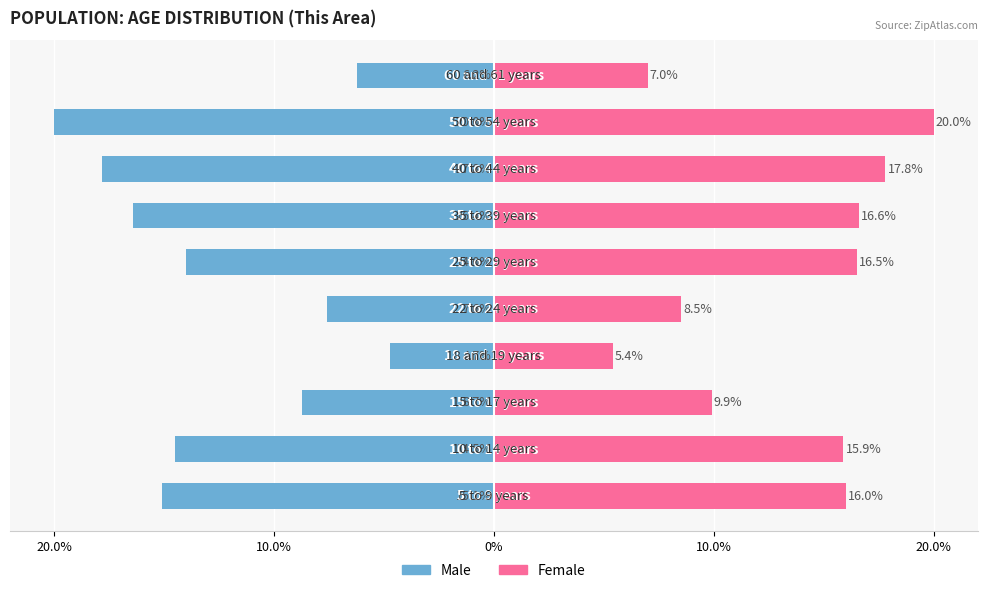

How many data points does each series have?

10